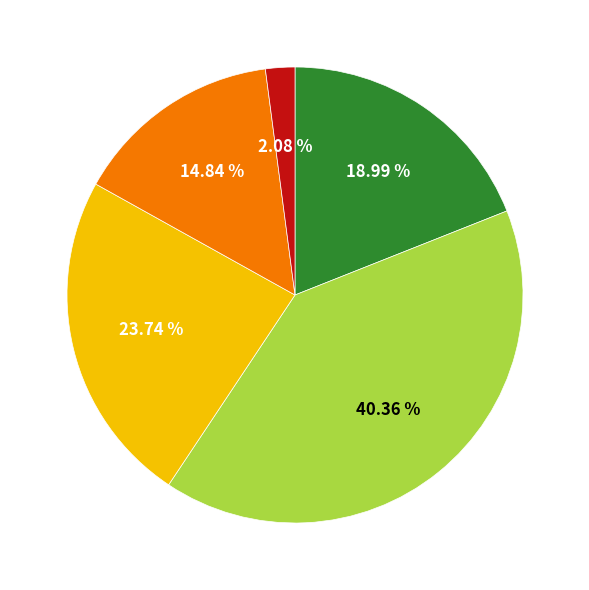

Is there a majority slice in this chart?

No